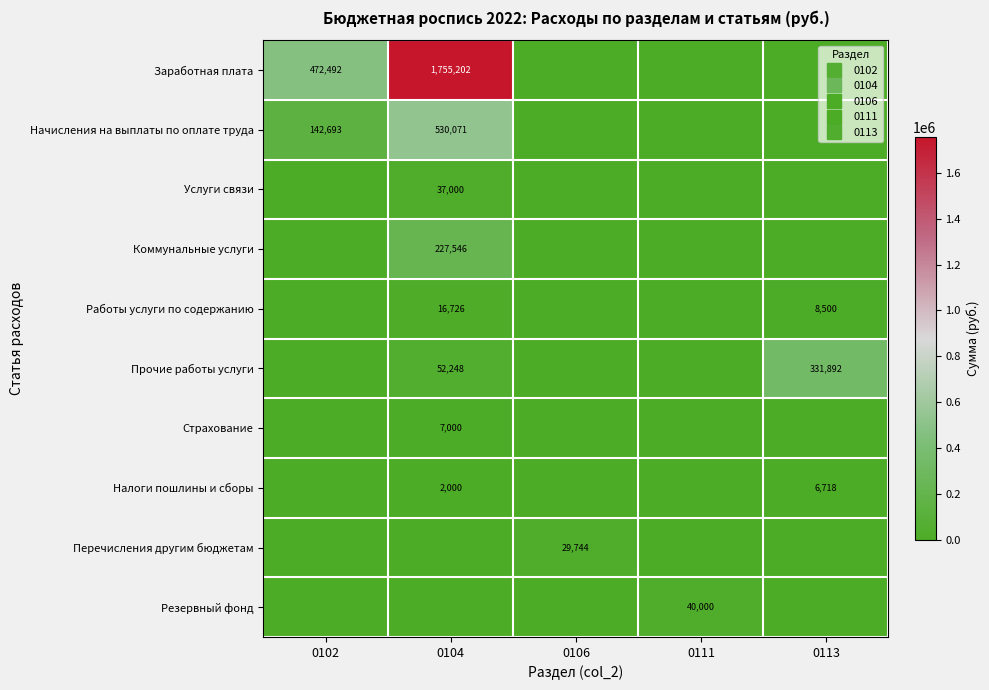

The value of Услуги связи at 0111 is 0.0. True or false?

True